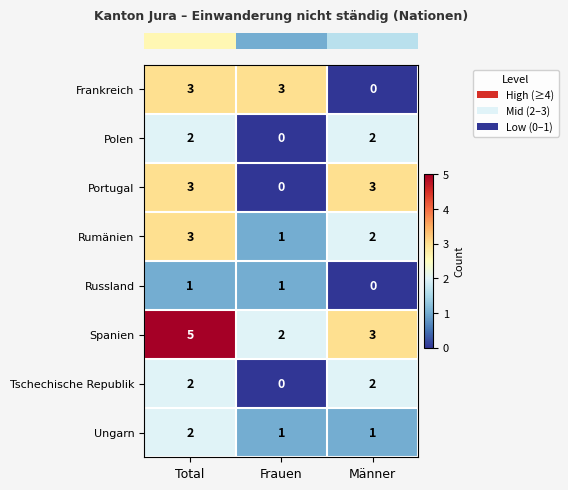

Reading right to left, extract all data points from this chart.

Frankreich: Männer=0	Frauen=3	Total=3
Polen: Männer=2	Frauen=0	Total=2
Portugal: Männer=3	Frauen=0	Total=3
Rumänien: Männer=2	Frauen=1	Total=3
Russland: Männer=0	Frauen=1	Total=1
Spanien: Männer=3	Frauen=2	Total=5
Tschechische Republik: Männer=2	Frauen=0	Total=2
Ungarn: Männer=1	Frauen=1	Total=2